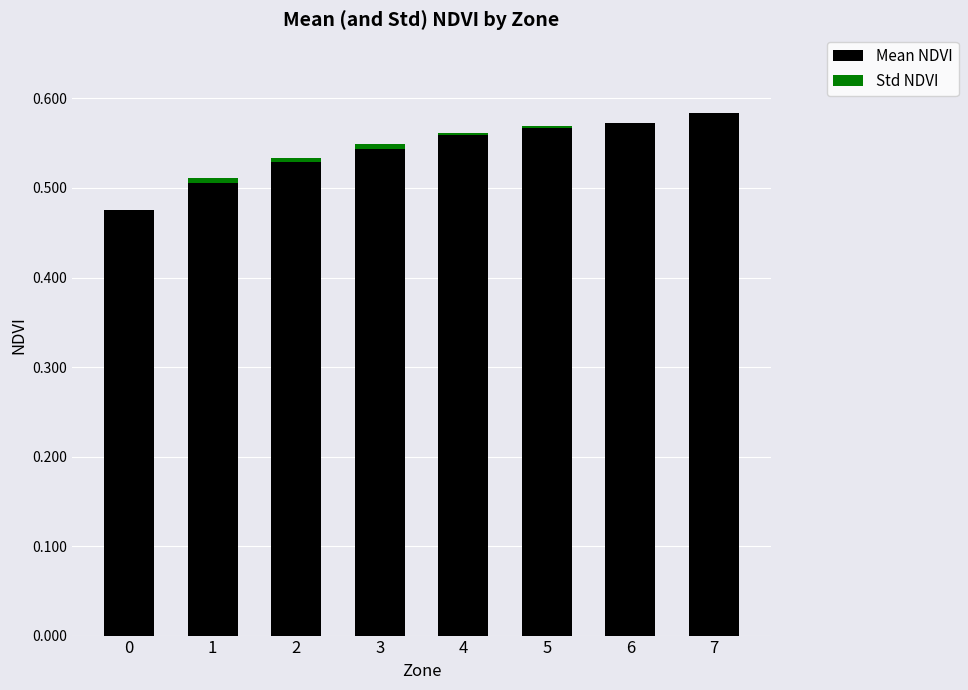

Between 3 and 7, which is larger?

7